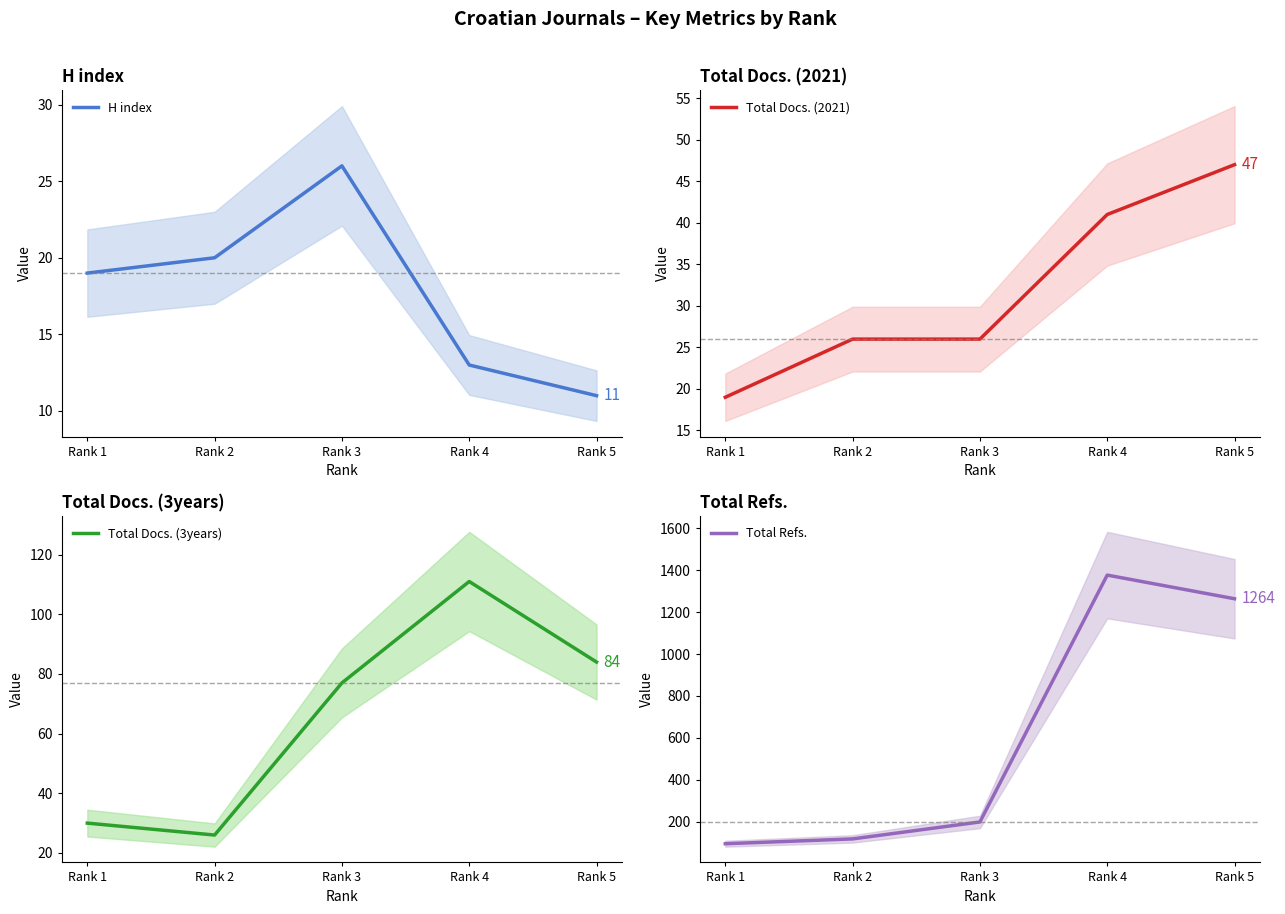

Which category has the lowest value in the Total Refs. series?

Rank 1